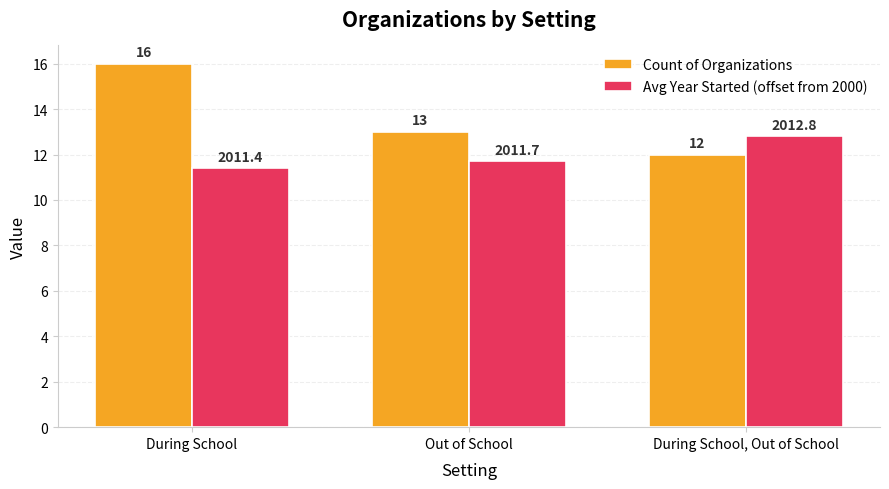

Reading right to left, what are all the values shown in this chart?

Count of Organizations: 12.0	13.0	16.0
Avg Year Started (offset from 2000): 12.8	11.7	11.4